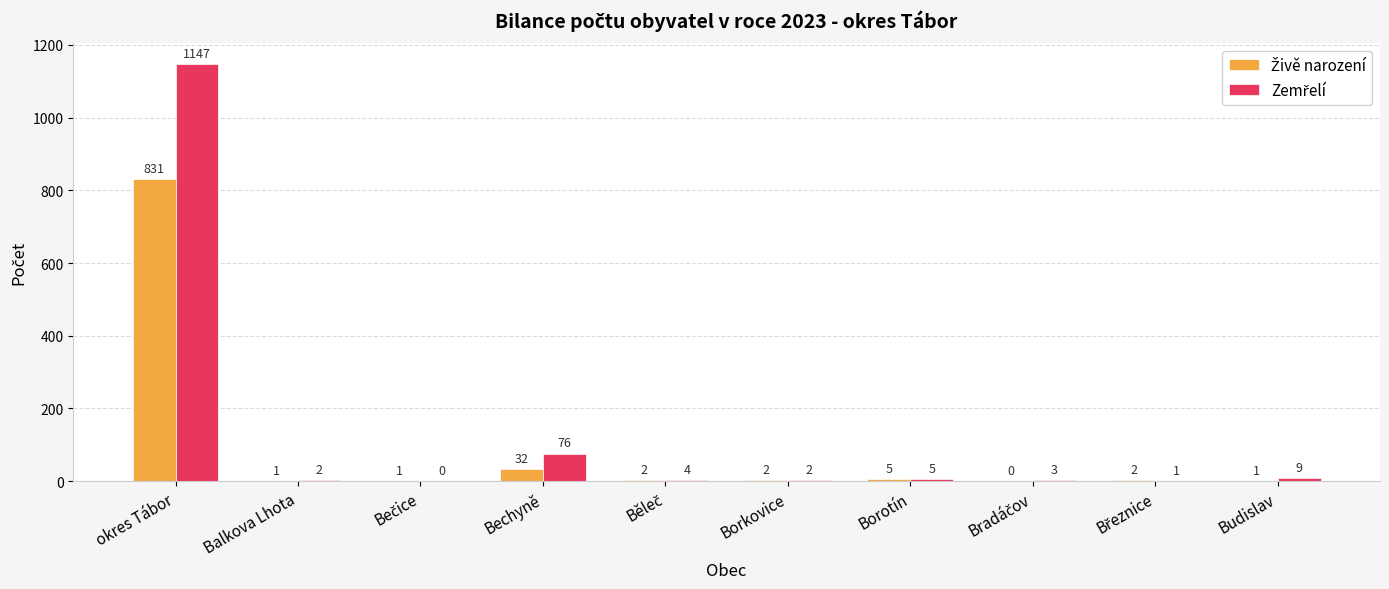

At which category does the chart reach its peak across all series?

okres Tábor